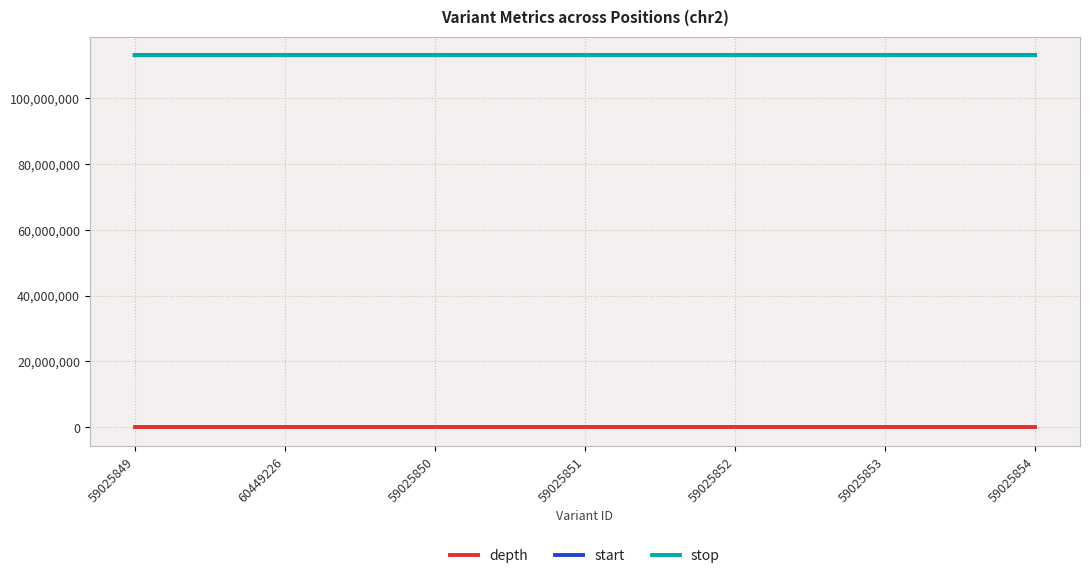

What is the maximum value for stop?

113068076